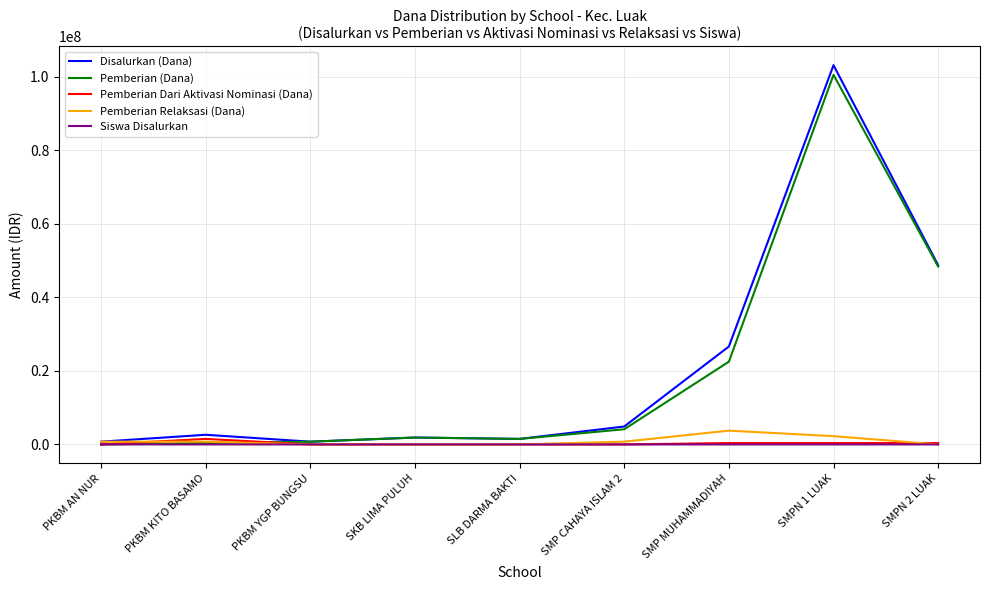

Which label corresponds to the largest value in the chart?

SMPN 1 LUAK